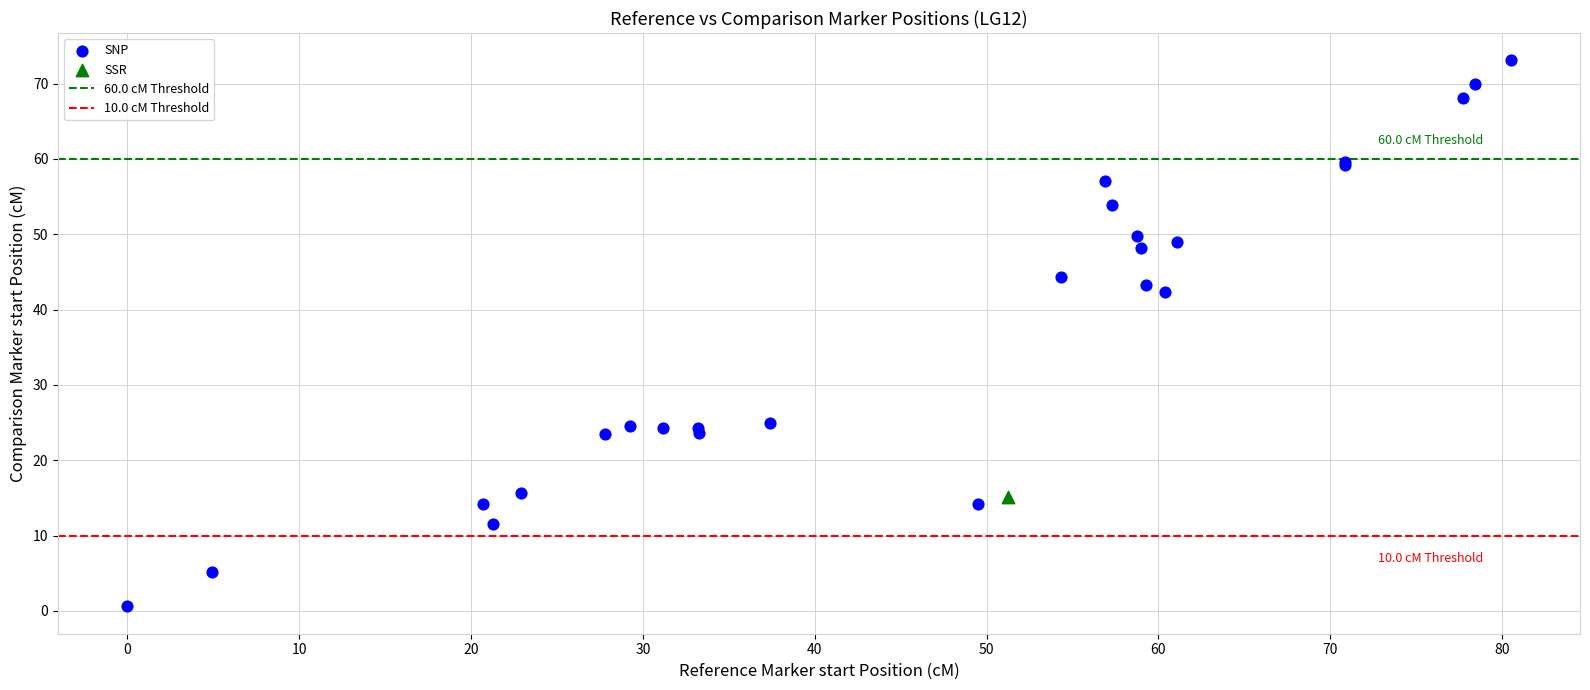

Which series contains the lowest Y value?

SNP